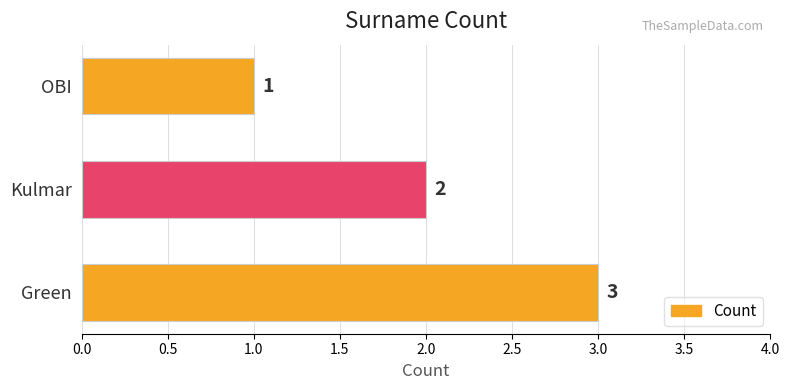

At which label is the value closest to 2?

Kulmar